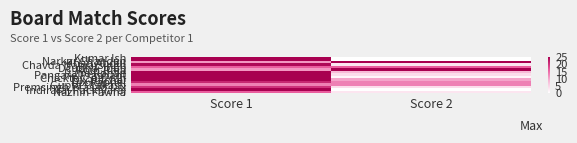

Count the number of categories in the chart.

2